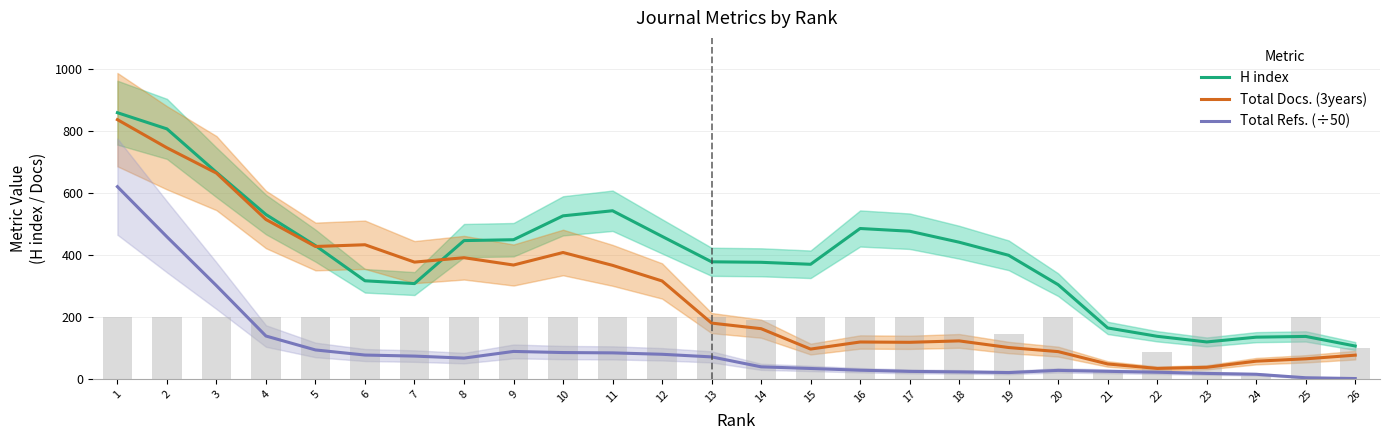

Where is Total Docs. (3years) nearest to the value 435?

6